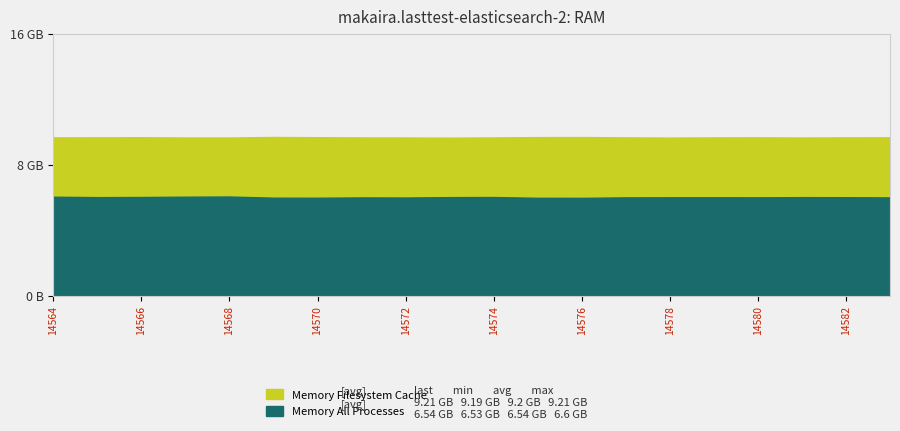

Rank the series by their maximum value, from highest to lowest.

Memory Filesystem Cache, Memory All Processes